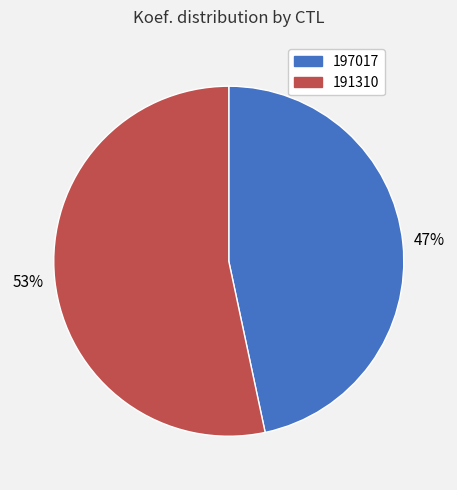

To the nearest percent, what is the average slice percentage?

50%